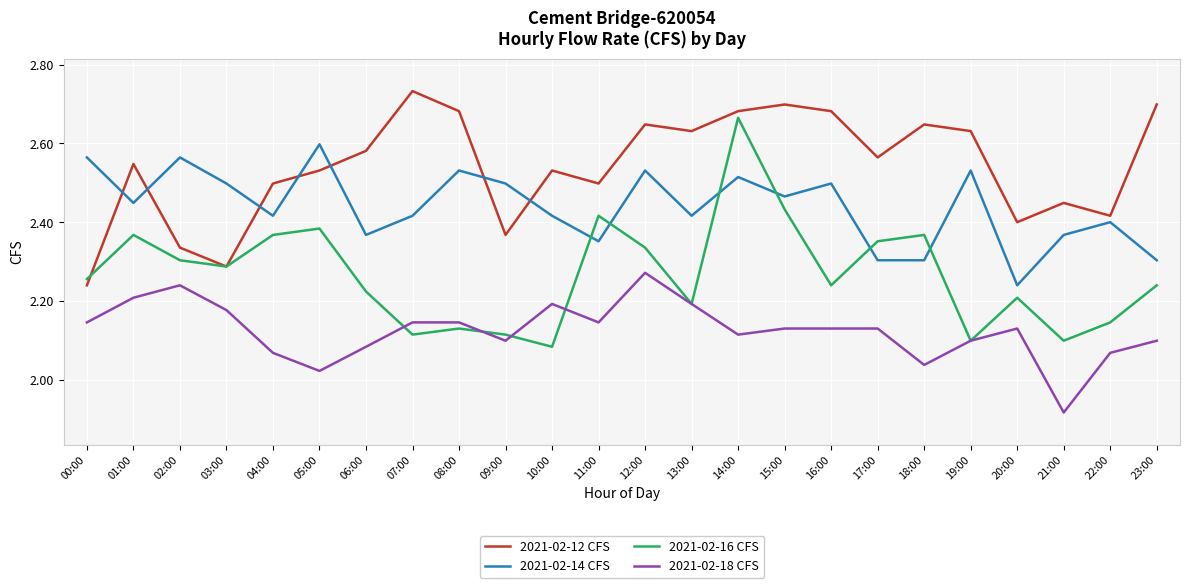

What is the difference between the highest and lowest values at 05:00?

0.6